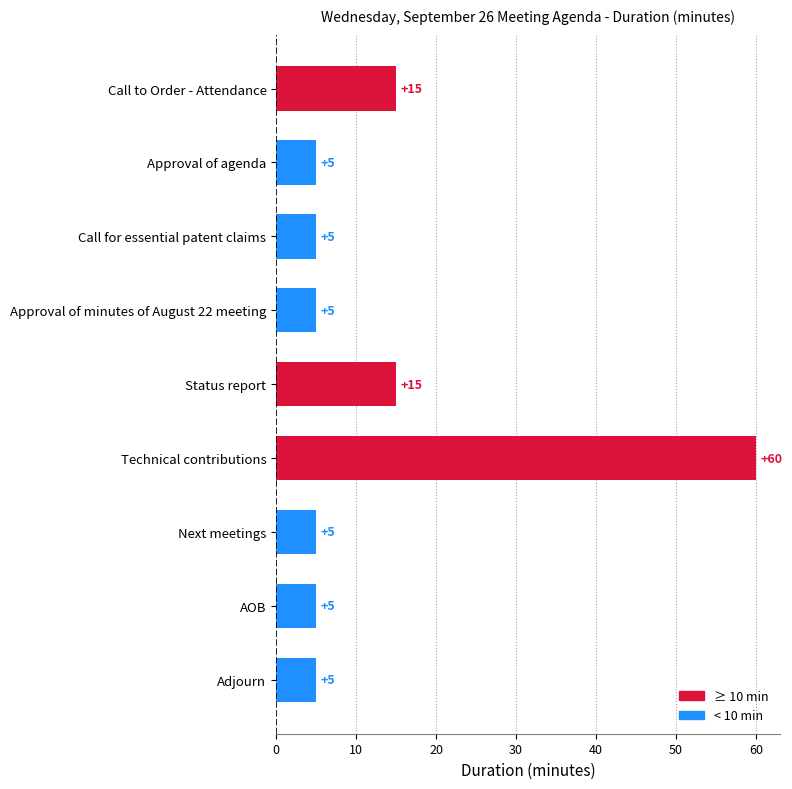

What is the label of the 5th bar from the top?

Status report